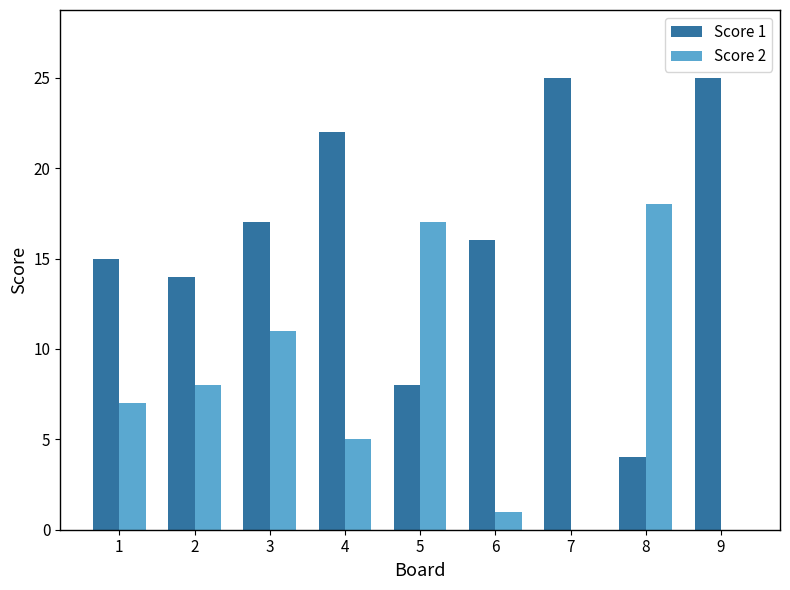

What is the maximum value for Score 2?

18